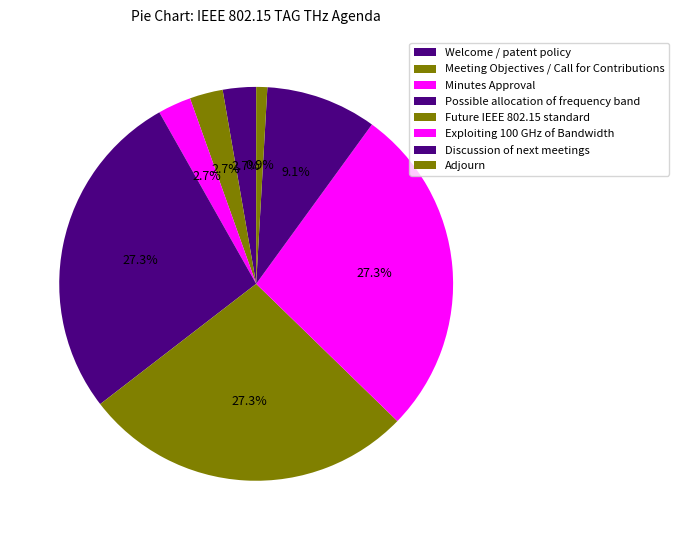

Is there any slice that represents more than half of the pie?

No